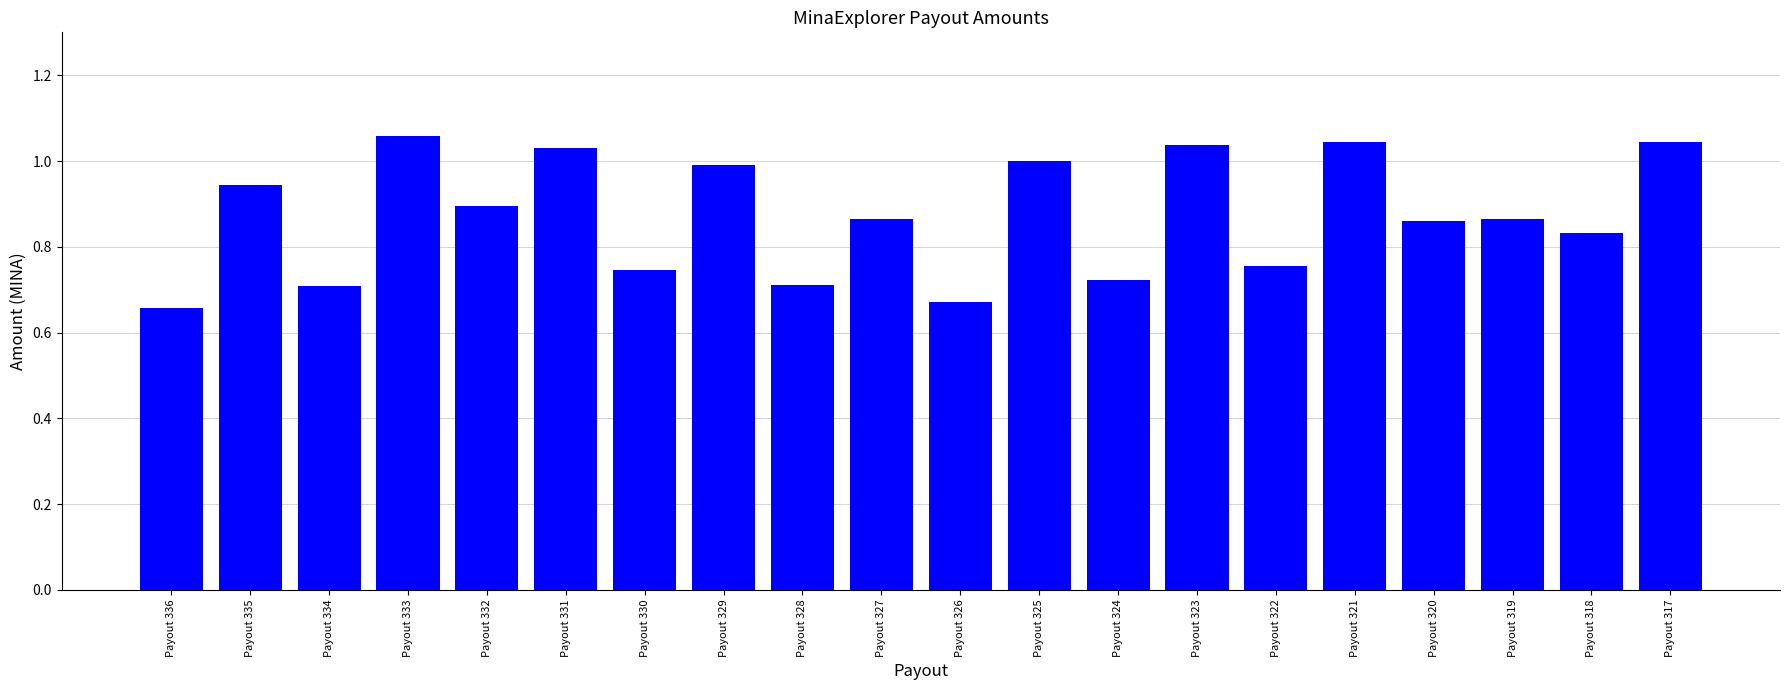

Is it true that the value at Payout 333 is 1.5?

False